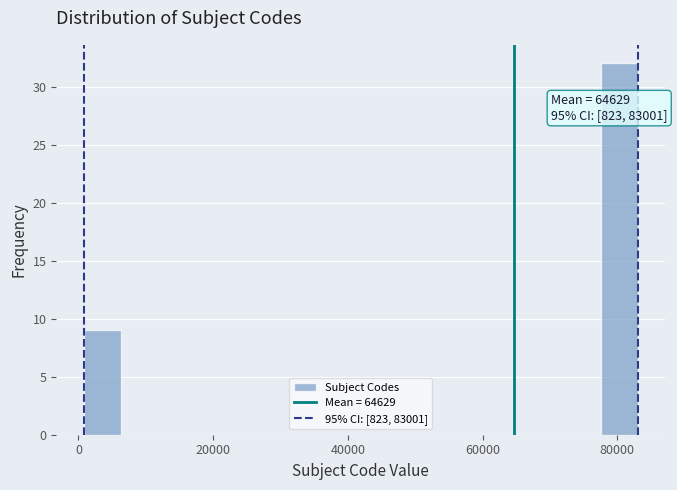

Around what value on the x-axis is the tallest bar? Give the approximate position of its centre, as read against the axis.

80000